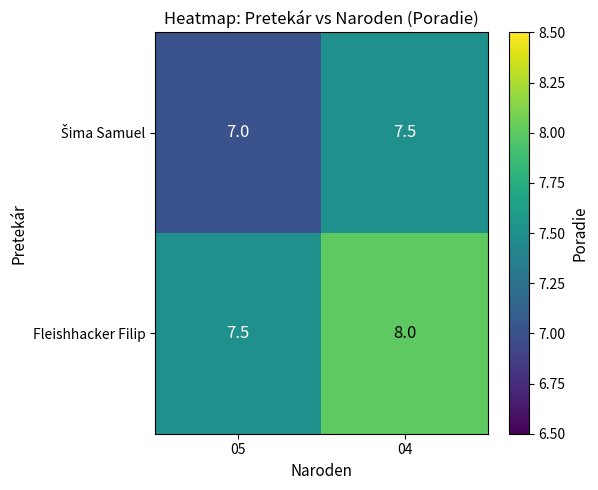

What is the difference between the maximum and minimum values in the Fleishhacker Filip series?

0.5